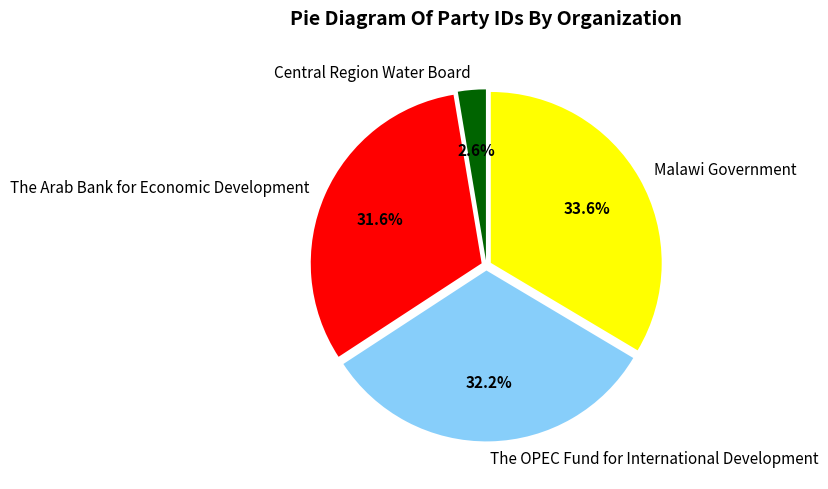

To the nearest percent, what is the difference between the largest and smallest slice percentages?

31%